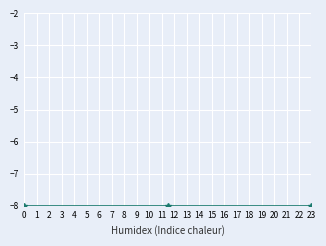

What is the maximum value shown in the chart?

-8.0